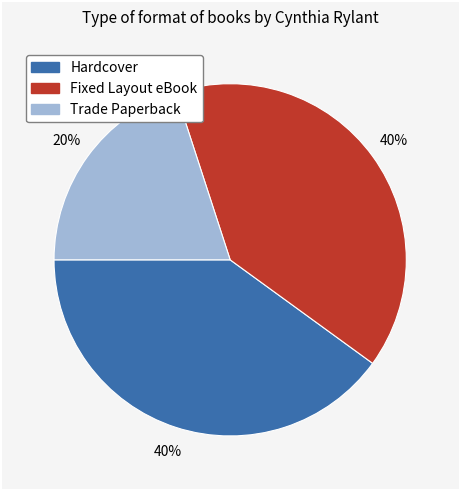

Do Hardcover and Trade Paperback together represent more than half of the pie?

Yes